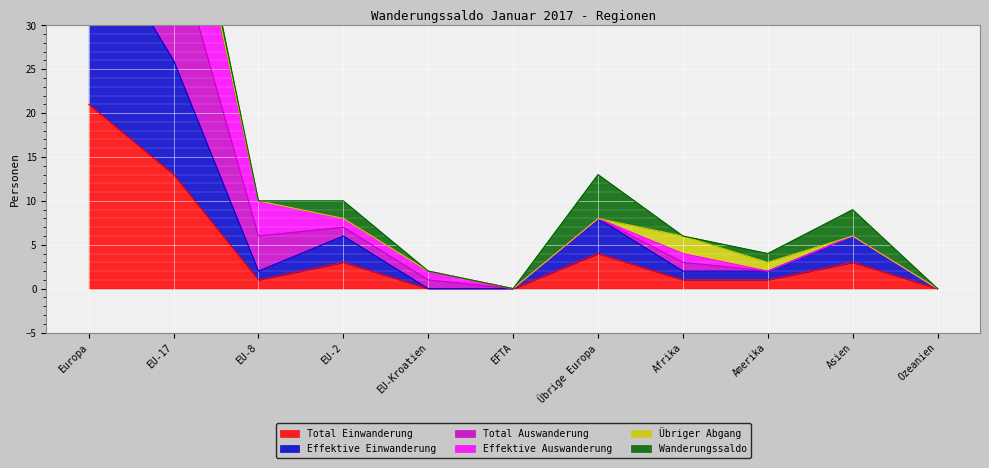

True or false: Total Einwanderung and Total Auswanderung cross at least once.

False